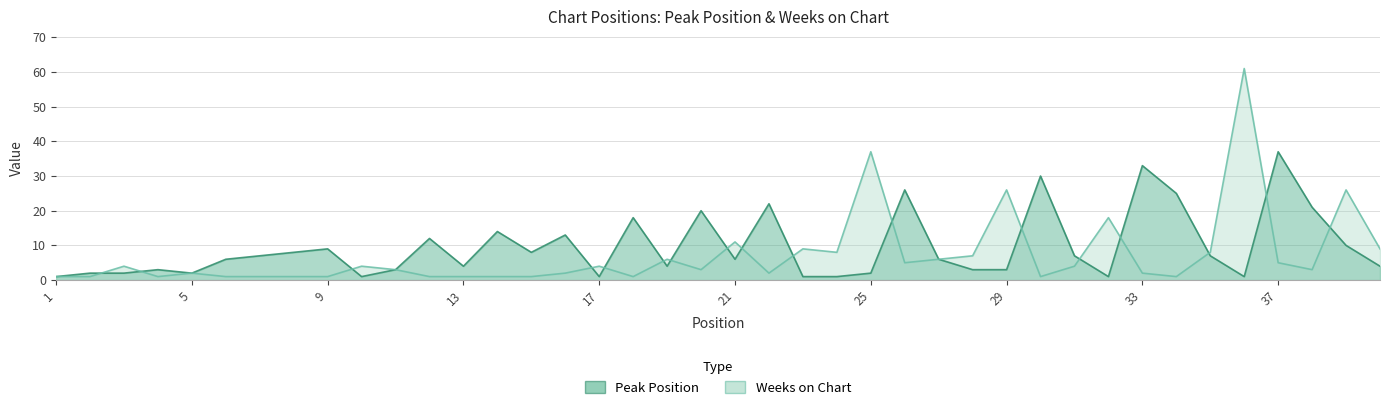

Is the value of Weeks on Chart at 25 greater than the value of Peak Position at 3?

Yes